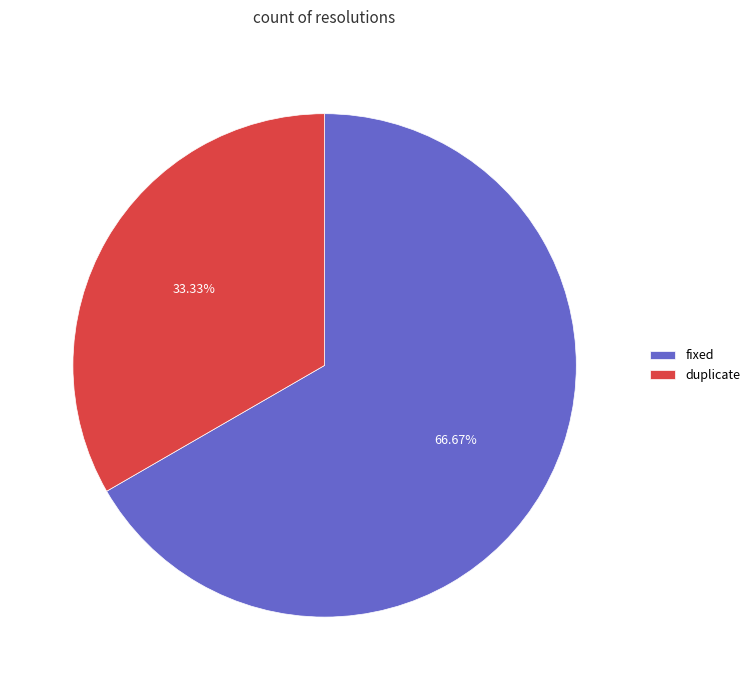

How many slices are in this pie chart?

2